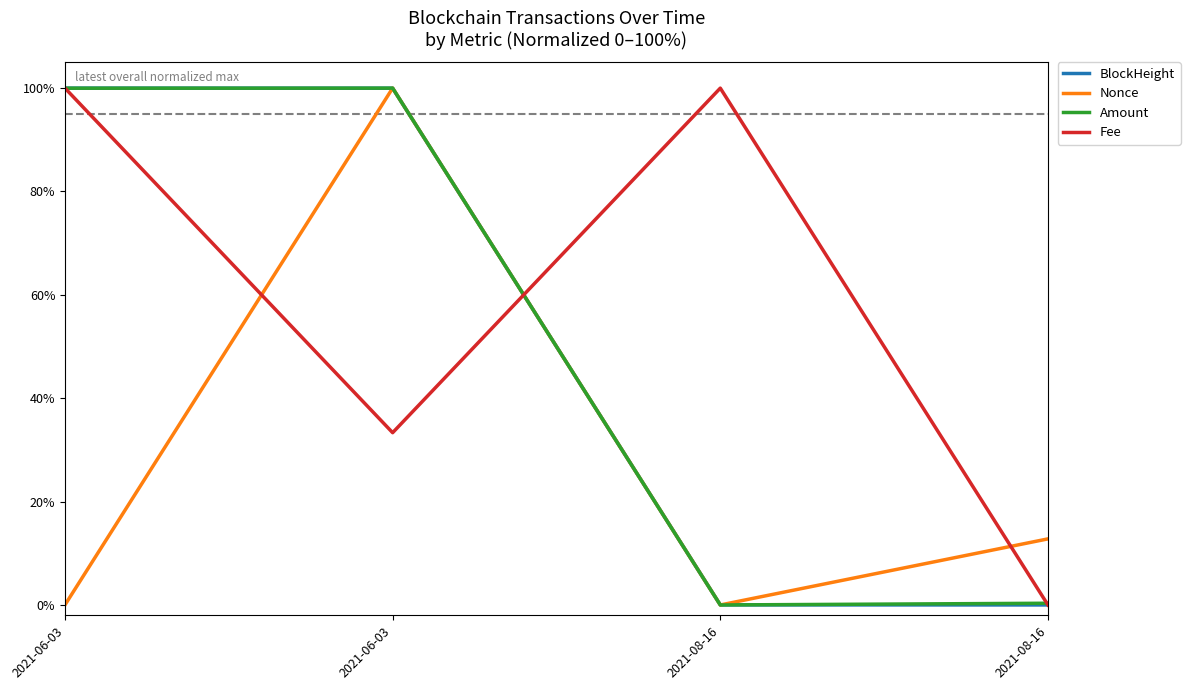

What are all the series names shown in the legend?

BlockHeight, Nonce, Amount, Fee